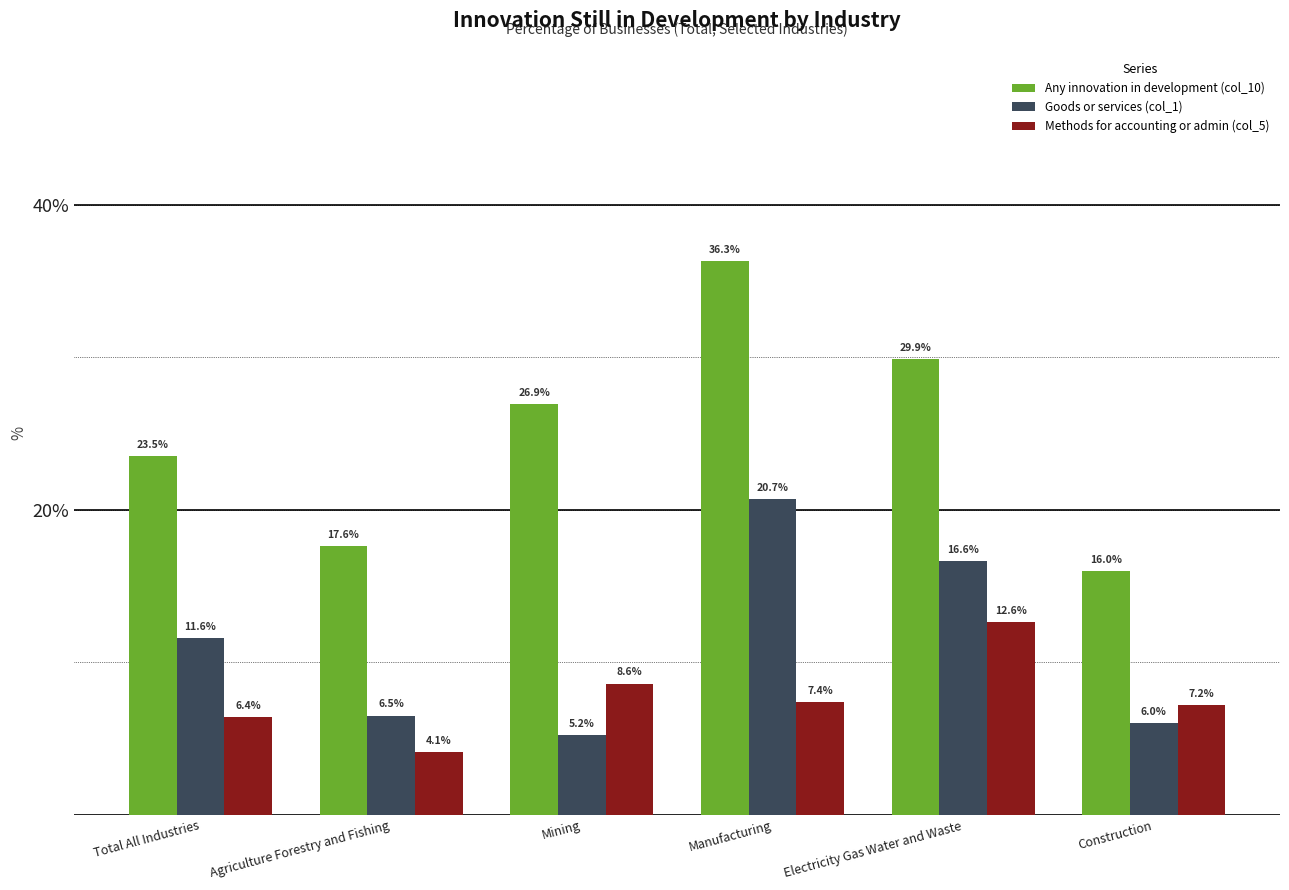

What is the label of the 5th bar from the right?

Agriculture Forestry and Fishing